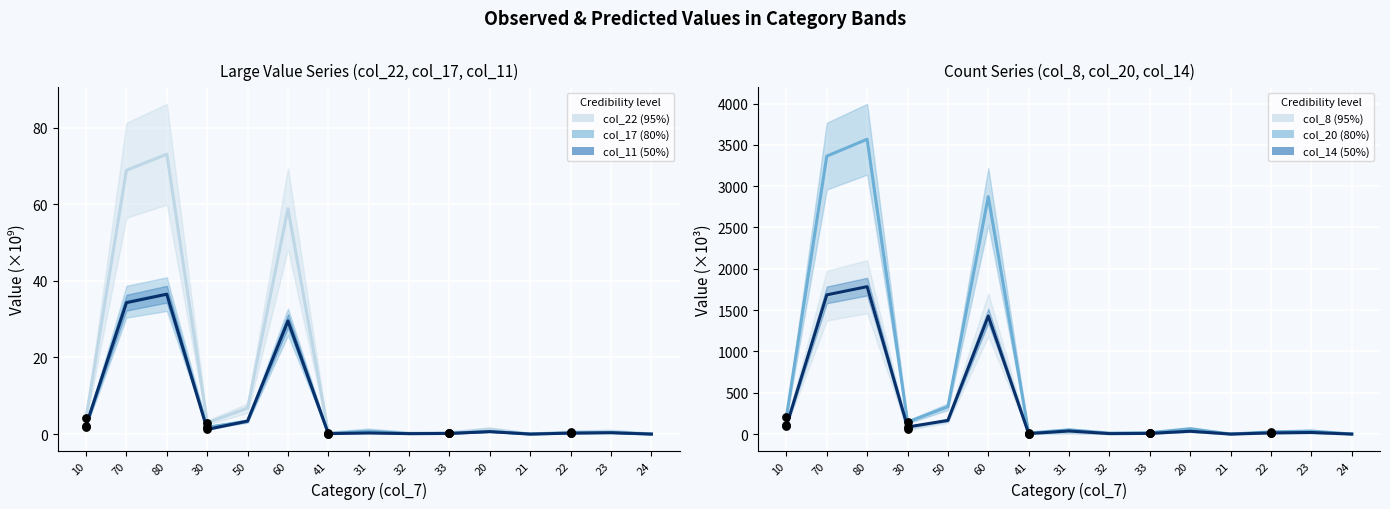

At which category is the sum across all series the highest?

80